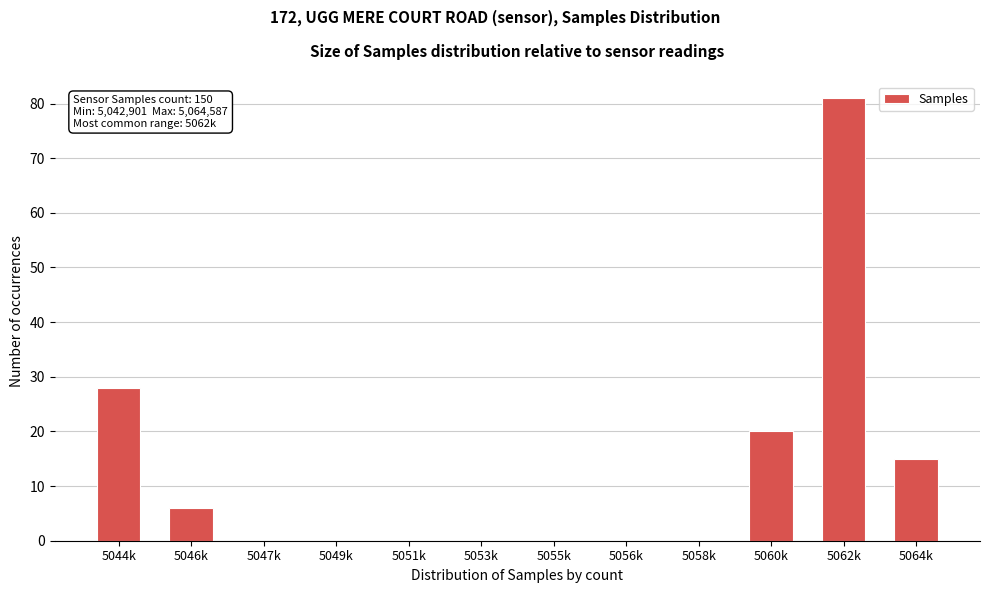

Reading left to right, extract all data points from this chart.

5044k=28	5046k=6	5047k=0	5049k=0	5051k=0	5053k=0	5055k=0	5056k=0	5058k=0	5060k=20	5062k=81	5064k=15